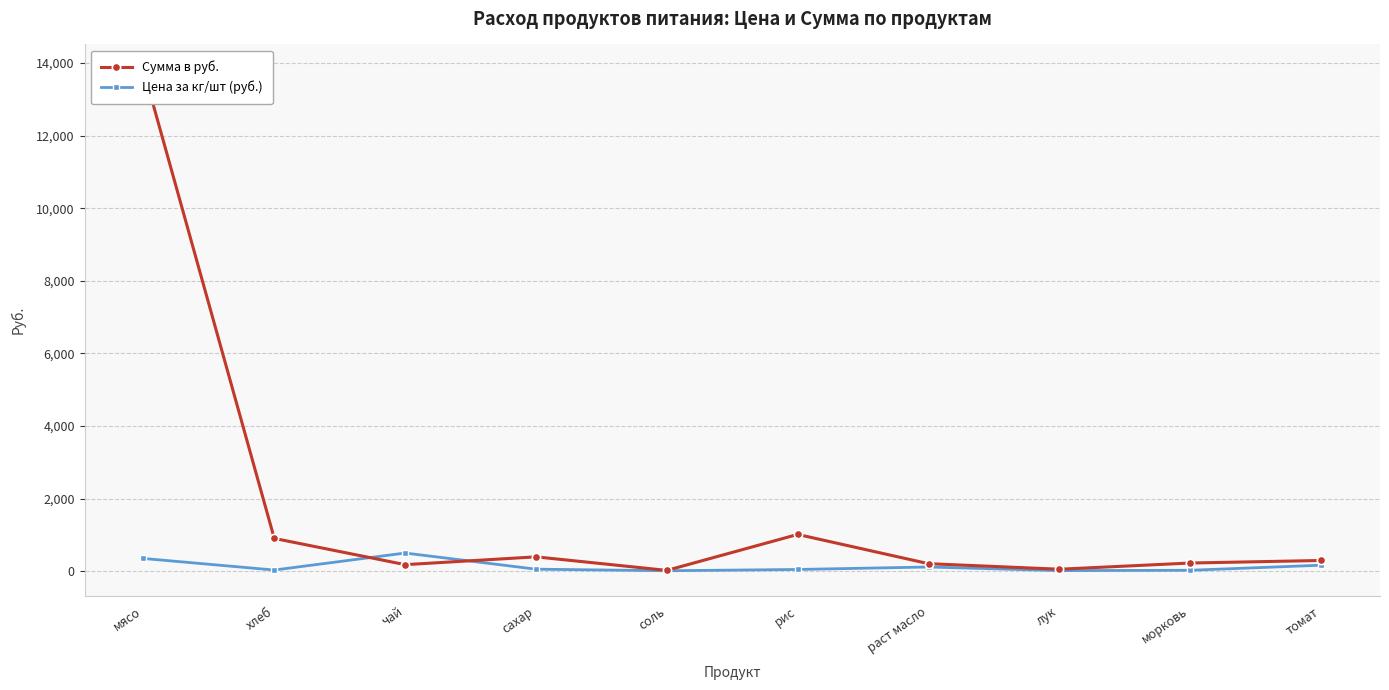

Reading left to right, what are all the values shown in this chart?

Сумма в руб.: 13821.5	902.7	179.5	394.9	21.5	1012.4	206.4	53.9	224.4	294.9
Цена за кг/шт (руб.): 350.0	31.4	500.0	55.0	12.0	47.0	115.0	15.0	25.0	164.3